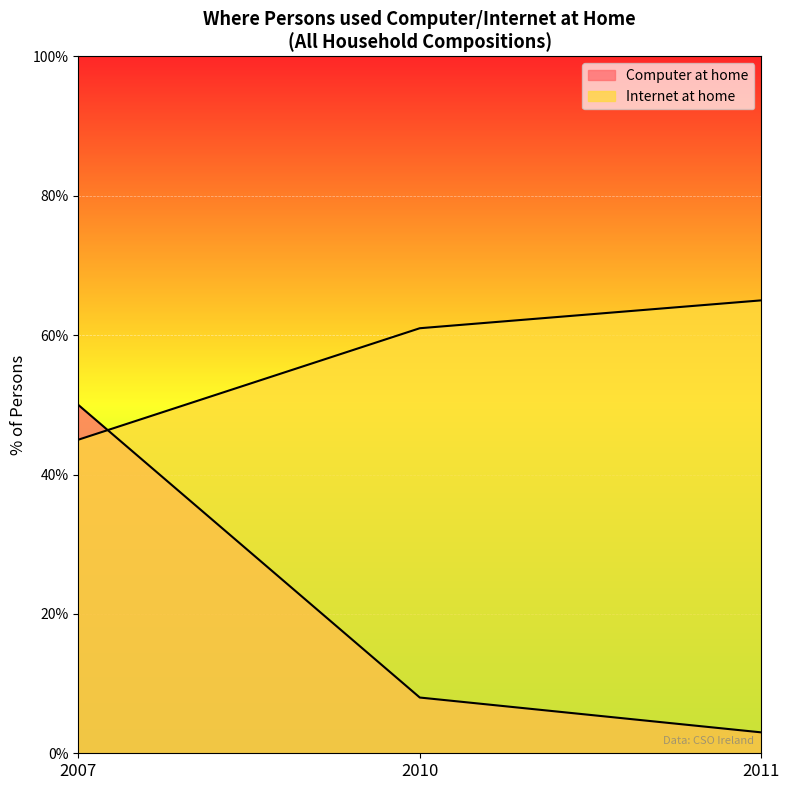

Is it true that Computer at home equals 2 at 2011?

False